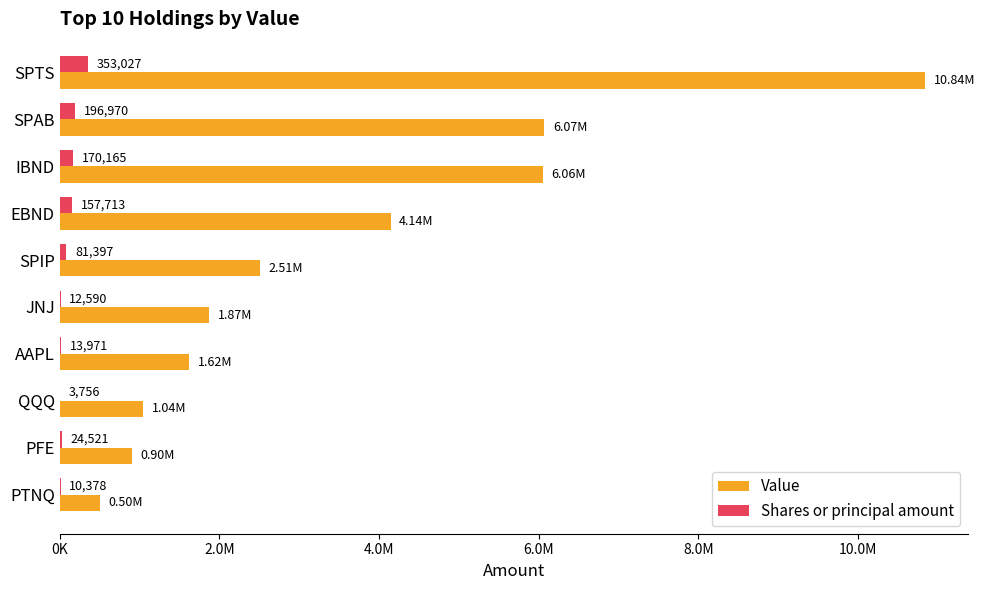

Reading left to right, transcribe all the data shown in this chart.

Value: 10838000	6069000	6056000	4145000	2513000	1874000	1618000	1044000	900000	499000
Shares or principal amount: 353027	196970	170165	157713	81397	12590	13971	3756	24521	10378